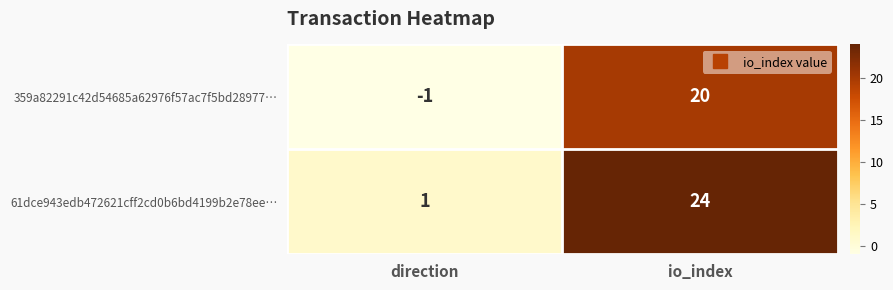

Is it true that 61dce943edb472621cff2cd0b6bd4199b2e78ee… equals 2 at direction?

False